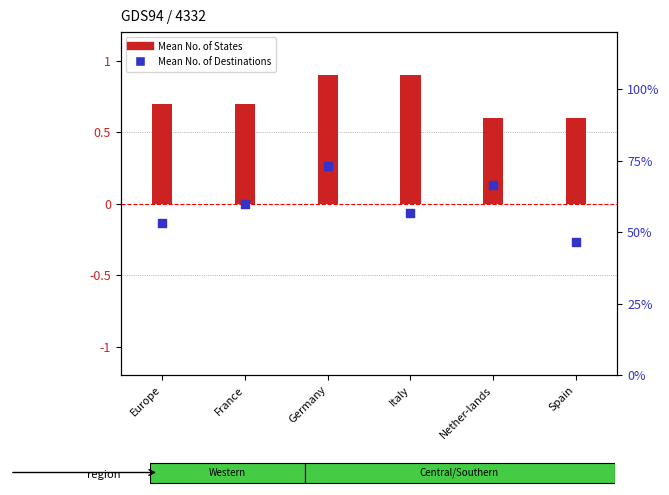

Which series has the largest Y range (max minus min)?

Mean No. of Destinations